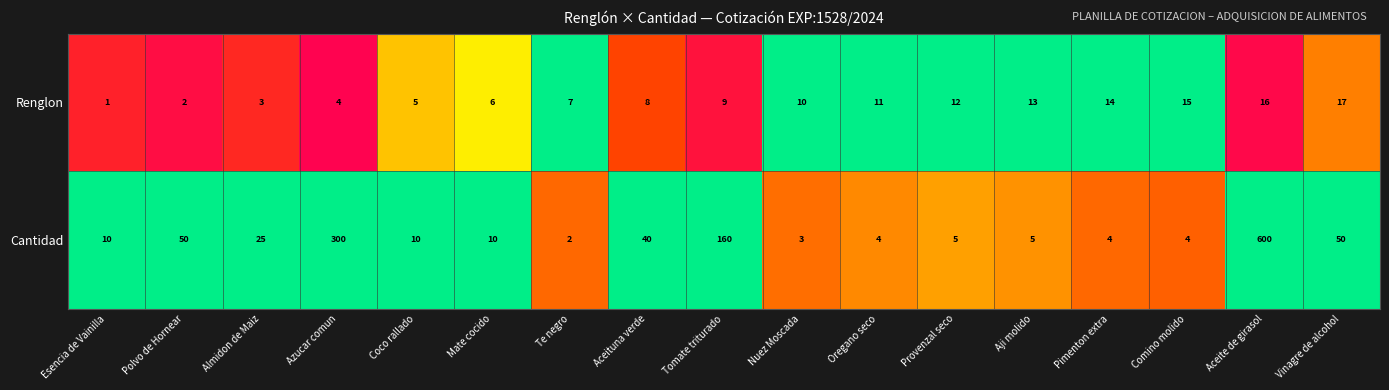

What is the total value across all series at Te negro?

9